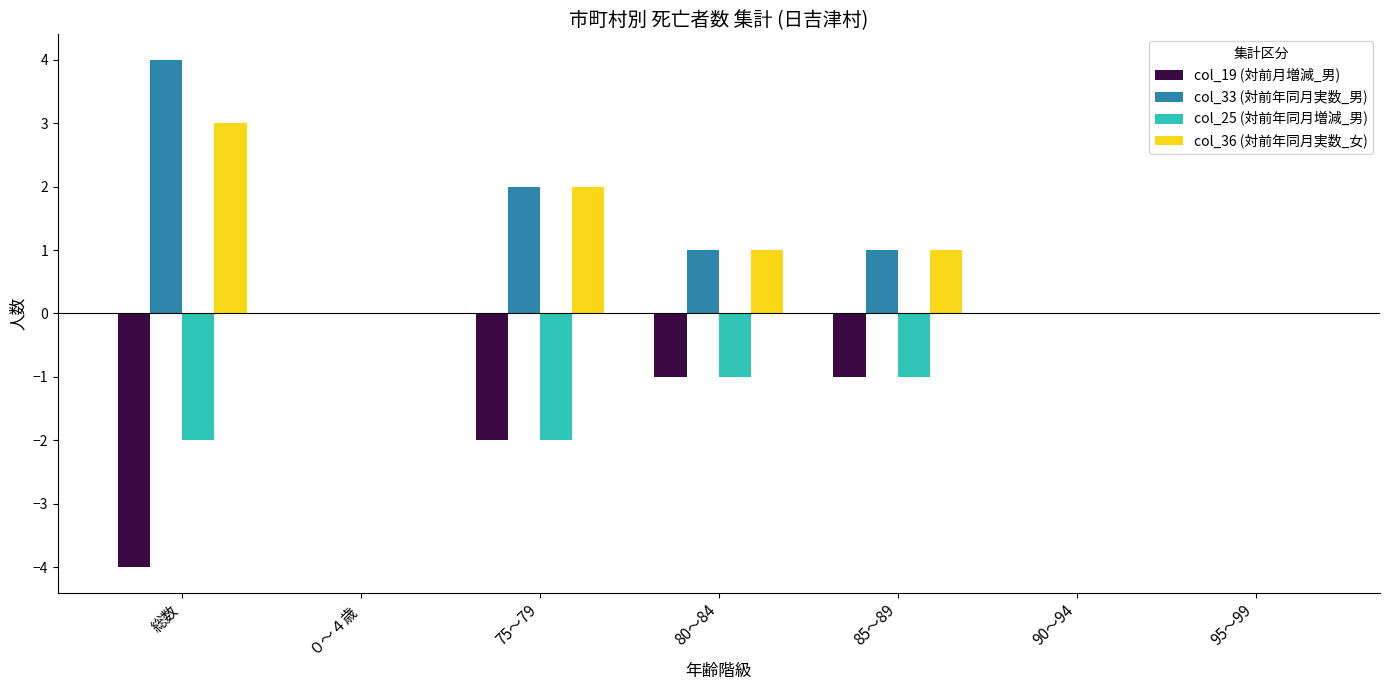

Reading right to left, extract all data points from this chart.

col_19 (対前月増減_男): 0	0	-1	-1	-2	0	-4
col_33 (対前年同月実数_男): 0	0	1	1	2	0	4
col_25 (対前年同月増減_男): 0	0	-1	-1	-2	0	-2
col_36 (対前年同月実数_女): 0	0	1	1	2	0	3